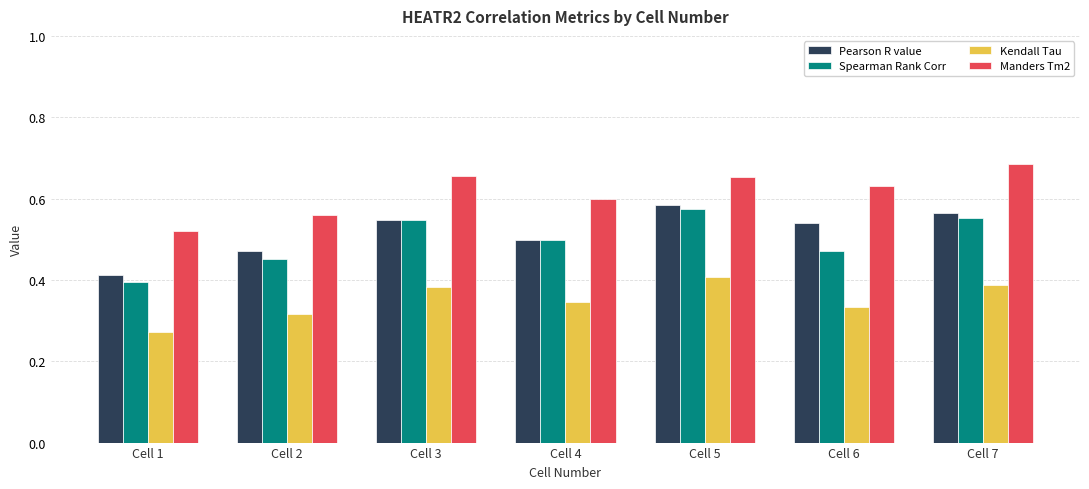

List the series in order of their peak value, highest first.

Manders Tm2, Pearson R value, Spearman Rank Corr, Kendall Tau